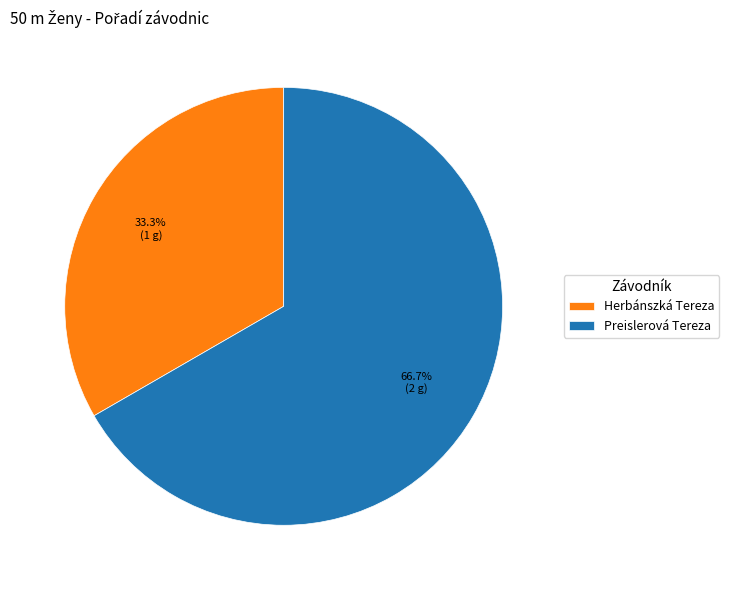

To the nearest percent, what percentage of the pie is Preislerová Tereza?

67%